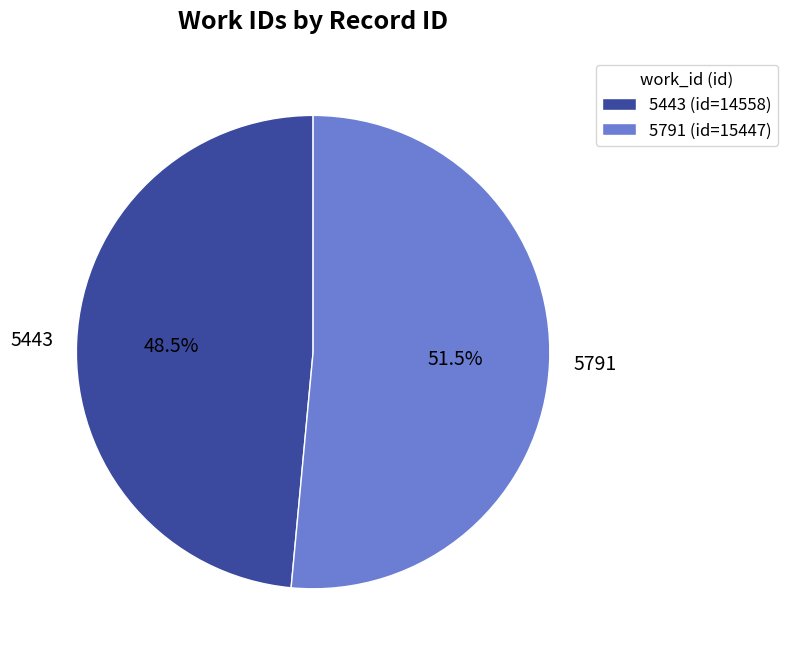

Approximately how many times larger is the value at 5443 compared to 5791?

0.9